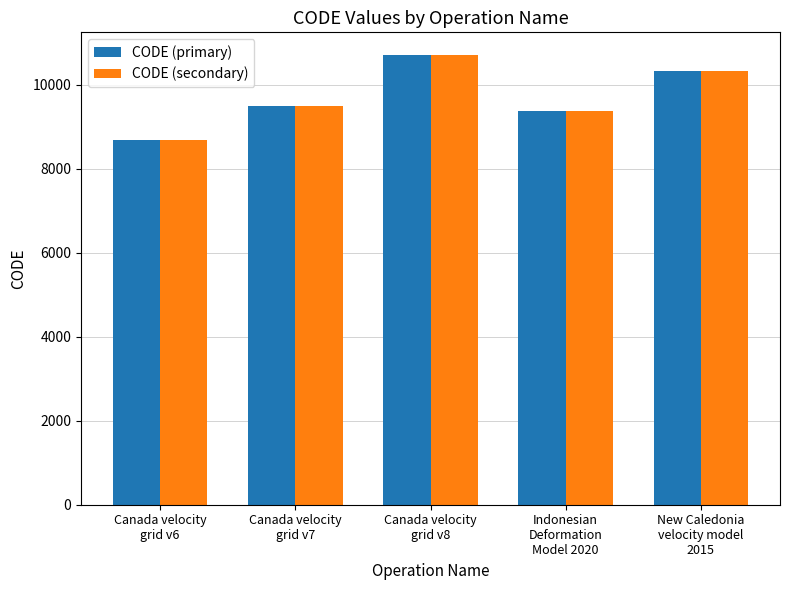

What is the sum of the CODE (primary) values at Canada velocity
grid v7 and New Caledonia
velocity model
2015?

19806